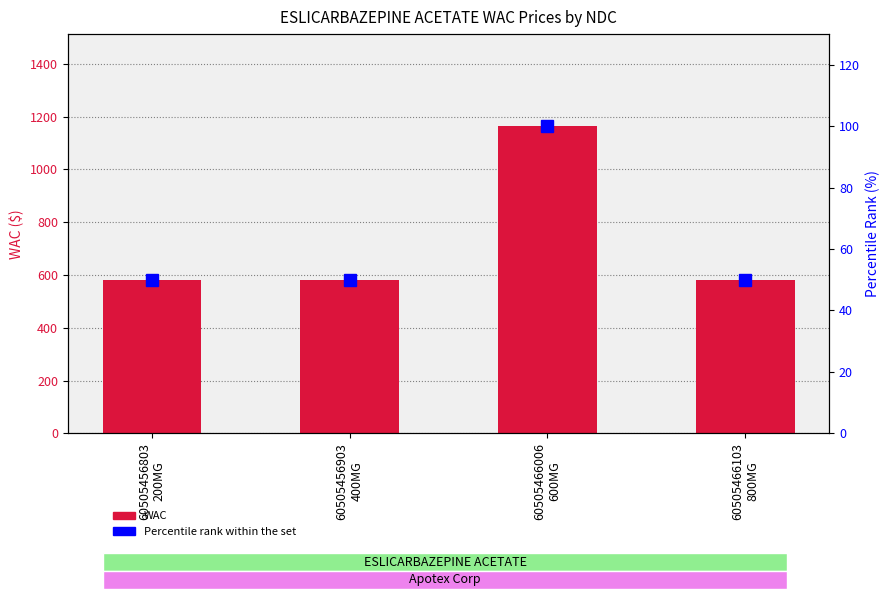

Reading right to left, list all the values displayed in this chart.

WAC: 60505466103
800MG=581.9	60505466006
600MG=1163.8	60505456903
400MG=581.9	60505456803
200MG=581.9
Percentile Rank: 60505466103
800MG=50.0	60505466006
600MG=100.0	60505456903
400MG=50.0	60505456803
200MG=50.0